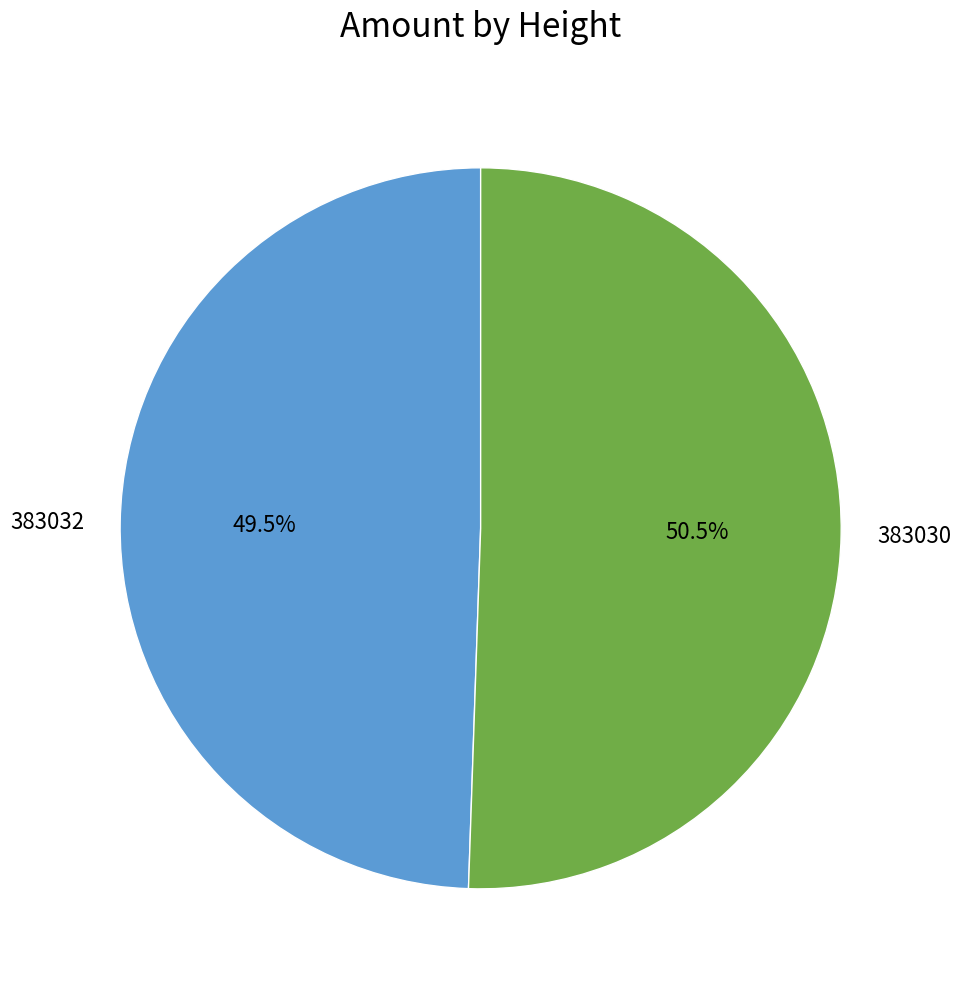

To the nearest percent, what is the difference between the 383032 and 383030 slice percentages?

1%